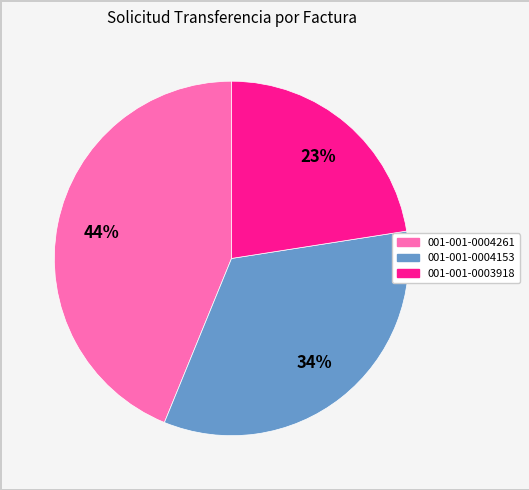

Between 001-001-0004153 and 001-001-0004261, which is larger?

001-001-0004261